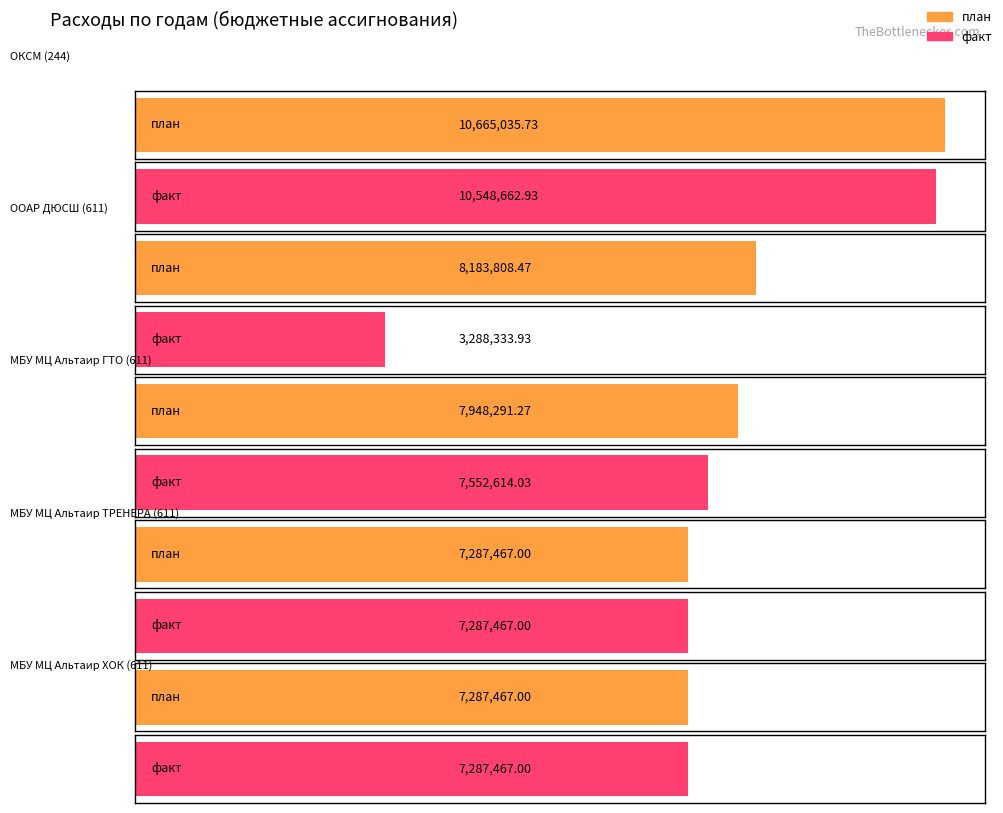

Rank the series by their maximum value, from highest to lowest.

plan_2022, fact_2022